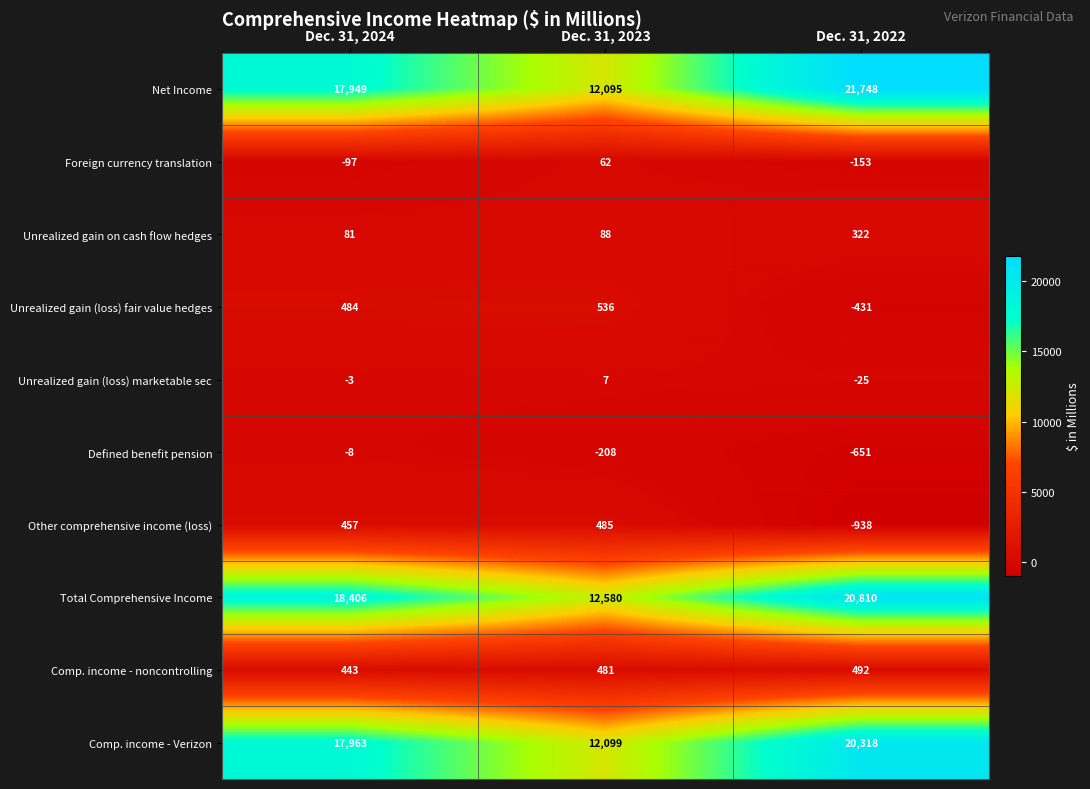

Reading left to right, extract all data points from this chart.

Net Income: Dec. 31, 2024=17949	Dec. 31, 2023=12095	Dec. 31, 2022=21748
Foreign currency translation: Dec. 31, 2024=-97	Dec. 31, 2023=62	Dec. 31, 2022=-153
Unrealized gain on cash flow hedges: Dec. 31, 2024=81	Dec. 31, 2023=88	Dec. 31, 2022=322
Unrealized gain (loss) fair value hedges: Dec. 31, 2024=484	Dec. 31, 2023=536	Dec. 31, 2022=-431
Unrealized gain (loss) marketable sec: Dec. 31, 2024=-3	Dec. 31, 2023=7	Dec. 31, 2022=-25
Defined benefit pension: Dec. 31, 2024=-8	Dec. 31, 2023=-208	Dec. 31, 2022=-651
Other comprehensive income (loss): Dec. 31, 2024=457	Dec. 31, 2023=485	Dec. 31, 2022=-938
Total Comprehensive Income: Dec. 31, 2024=18406	Dec. 31, 2023=12580	Dec. 31, 2022=20810
Comp. income - noncontrolling: Dec. 31, 2024=443	Dec. 31, 2023=481	Dec. 31, 2022=492
Comp. income - Verizon: Dec. 31, 2024=17963	Dec. 31, 2023=12099	Dec. 31, 2022=20318